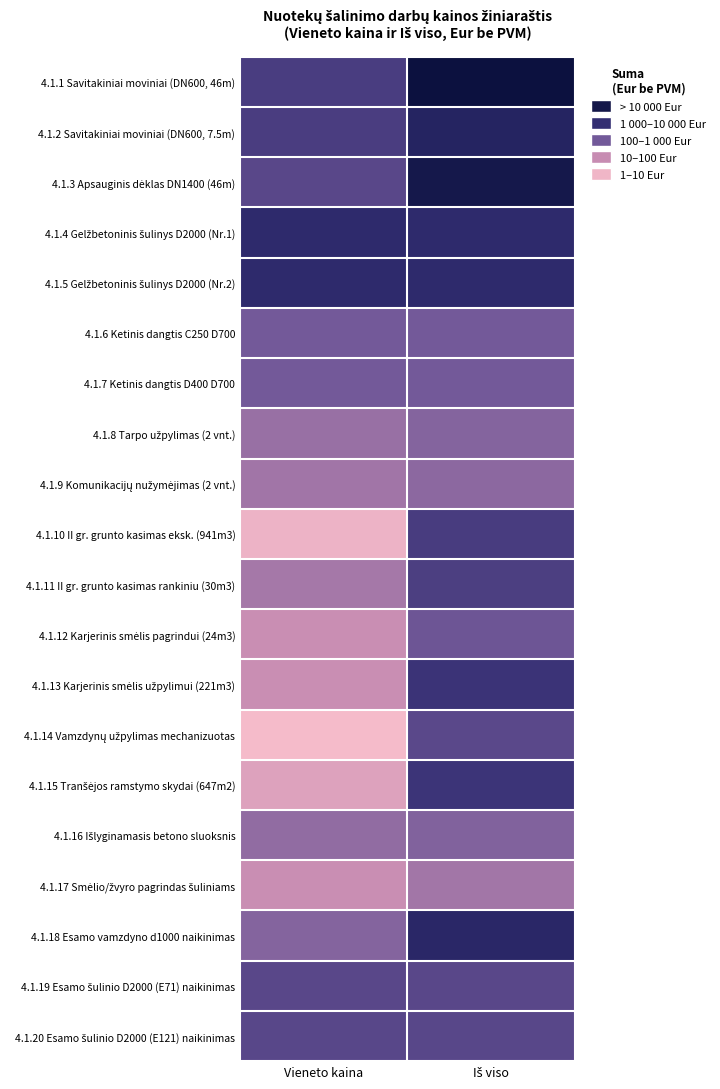

Which has a higher value, Vieneto kaina or Iš viso?

Iš viso